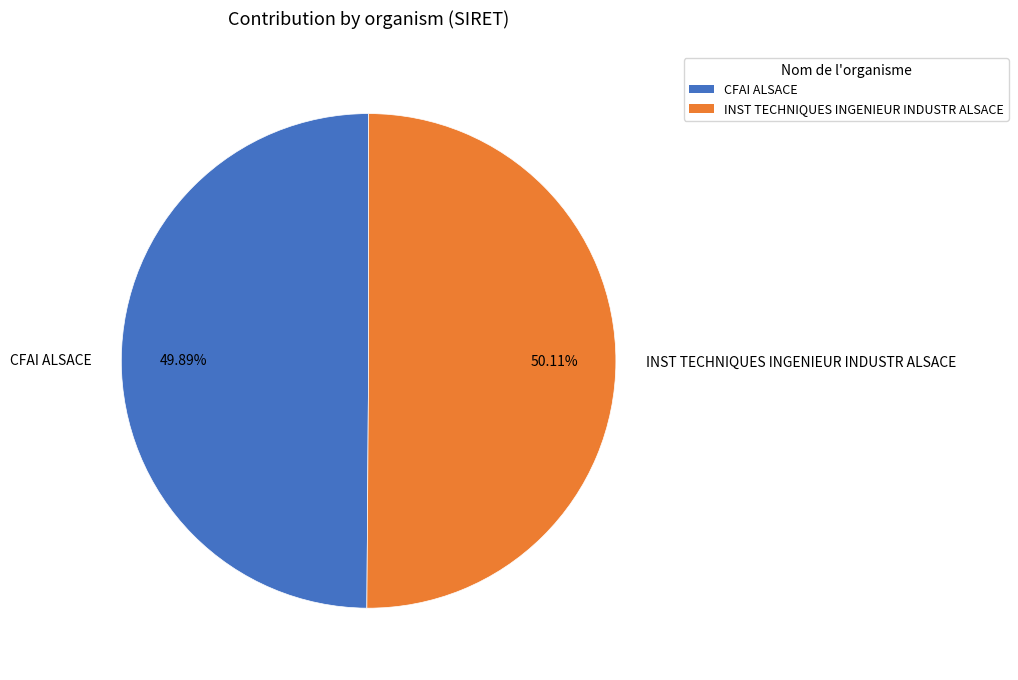

Approximately how many times larger is the value at INST TECHNIQUES INGENIEUR INDUSTR ALSACE compared to CFAI ALSACE?

1.0